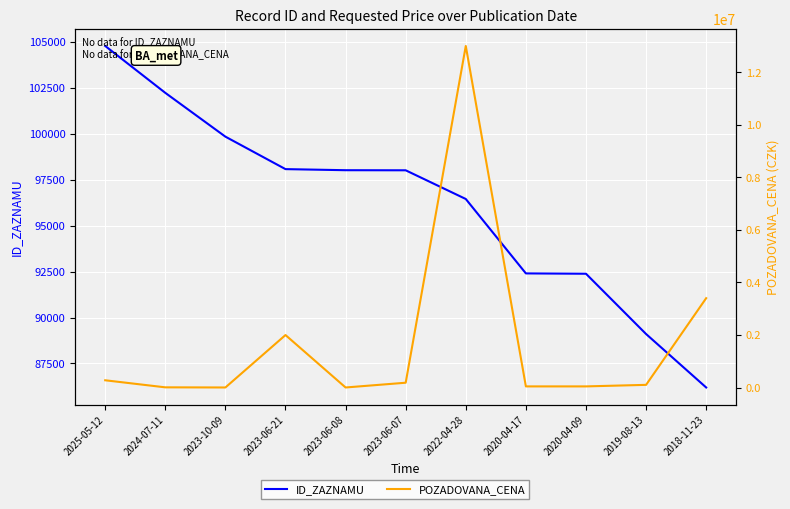

What is the label of the 7th point from the right?

2023-06-08